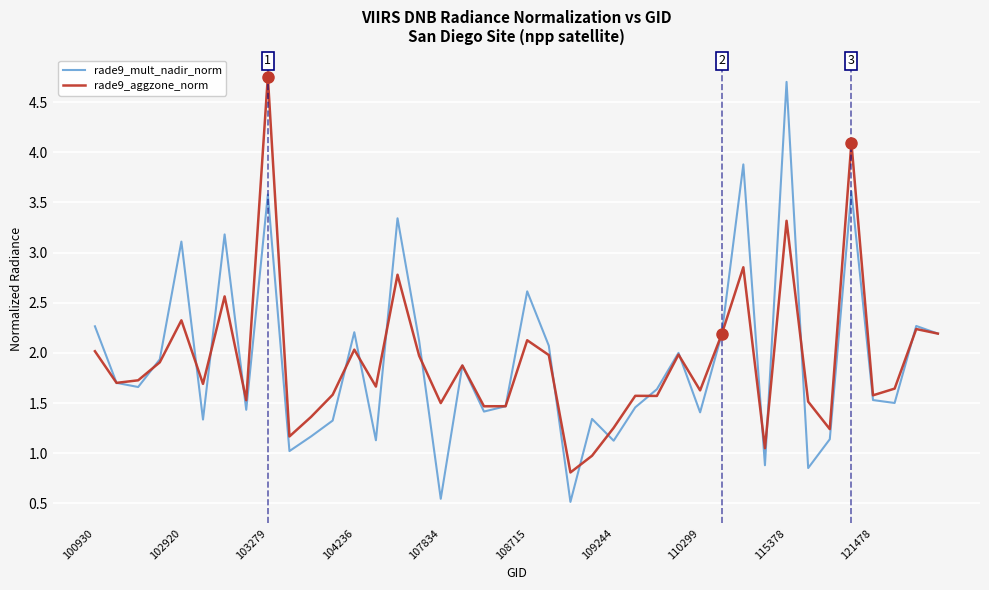

What is the minimum value for rade9_mult_nadir_norm?

0.5